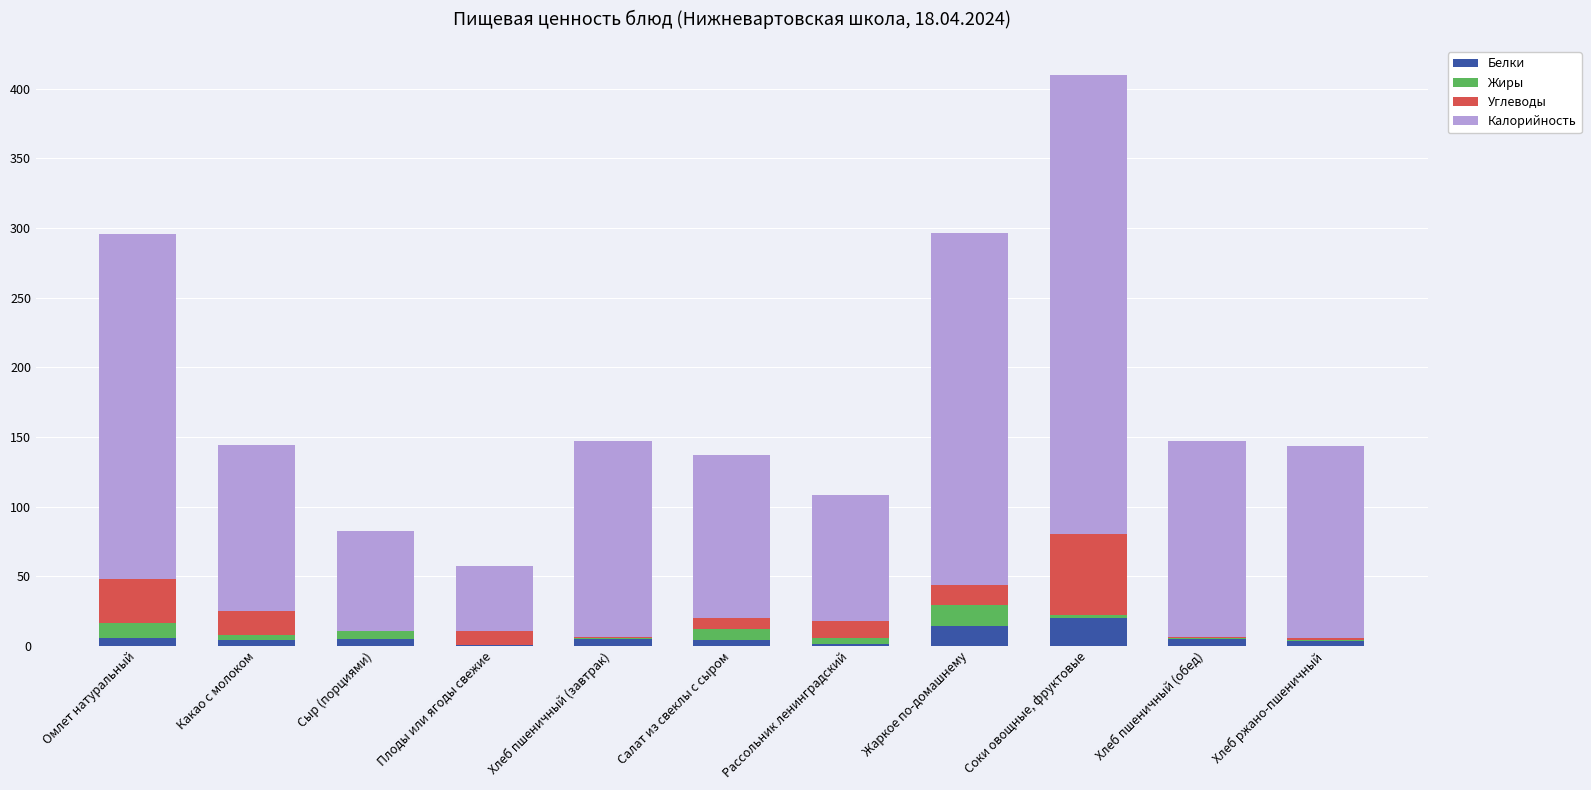

At which category is the sum across all series the highest?

Соки овощные, фруктовые